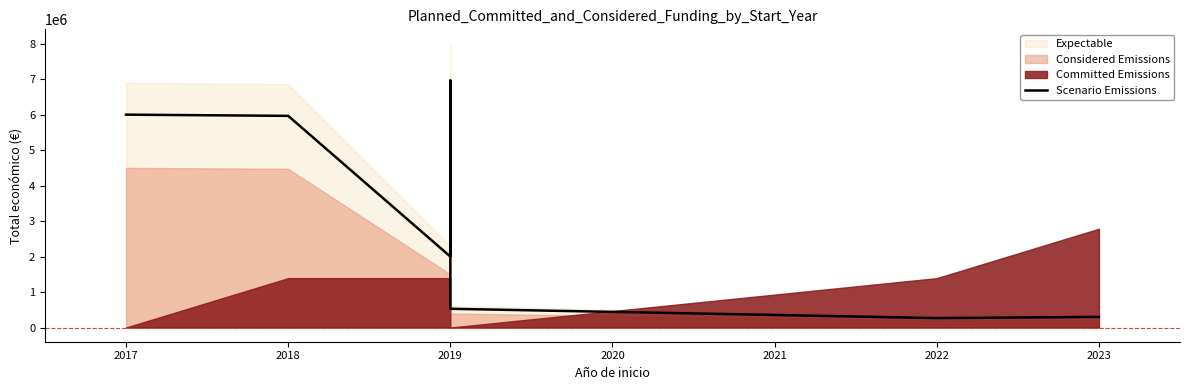

What is the greatest value displayed?

6955758